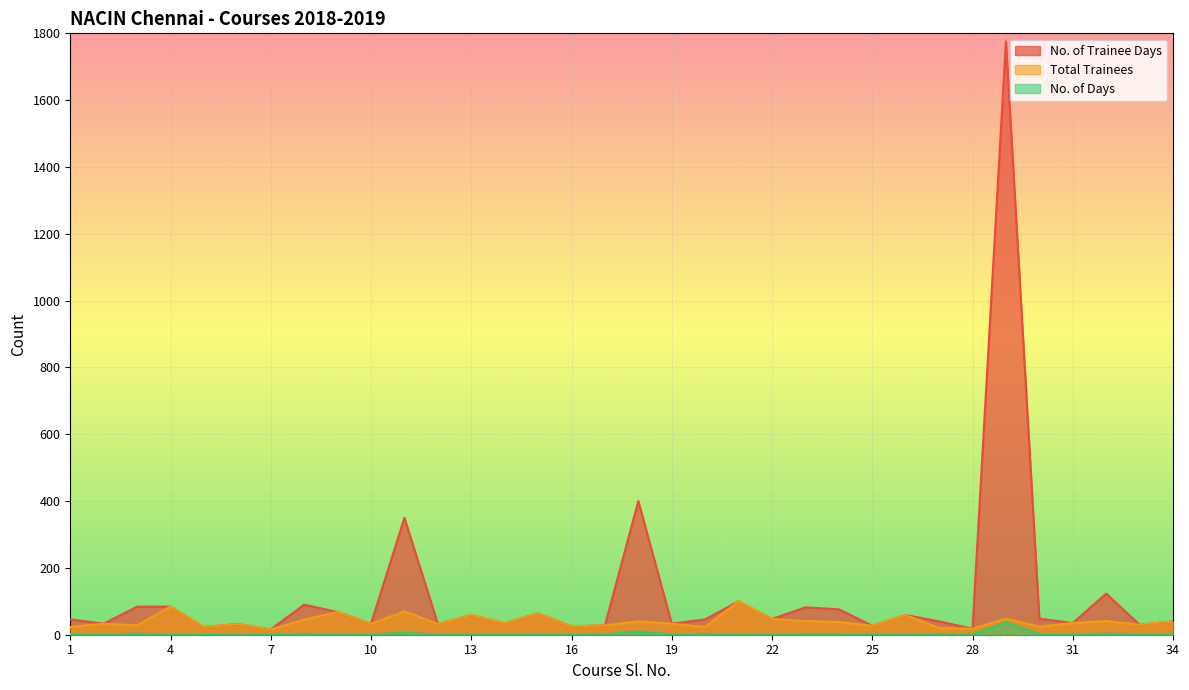

How many interior local valleys does the Total Trainees series have?

12